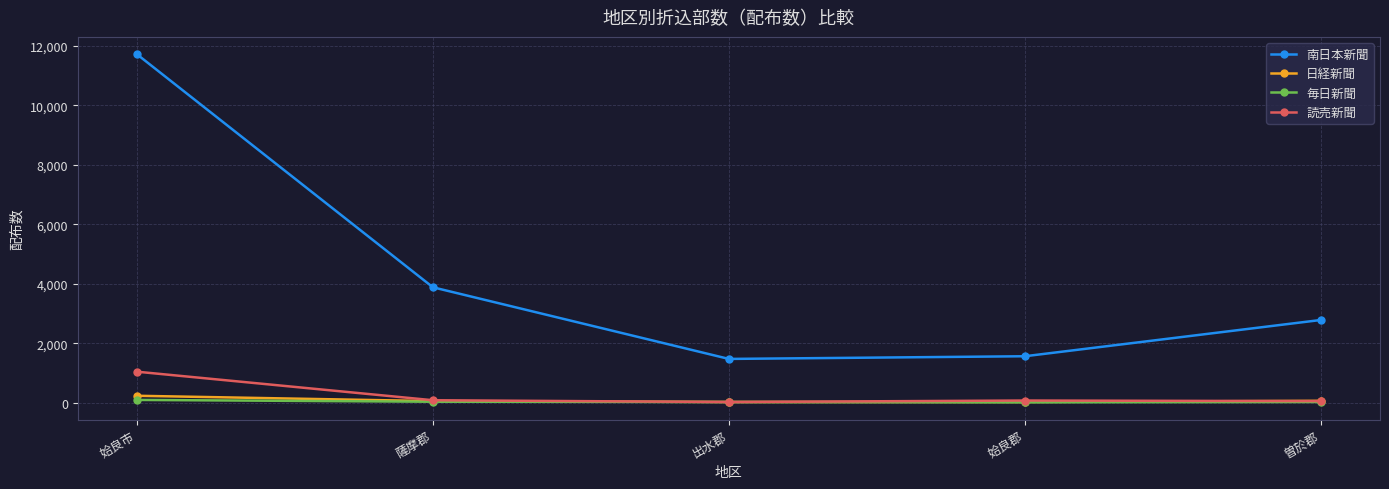

What is the label of the 4th point from the right?

薩摩郡